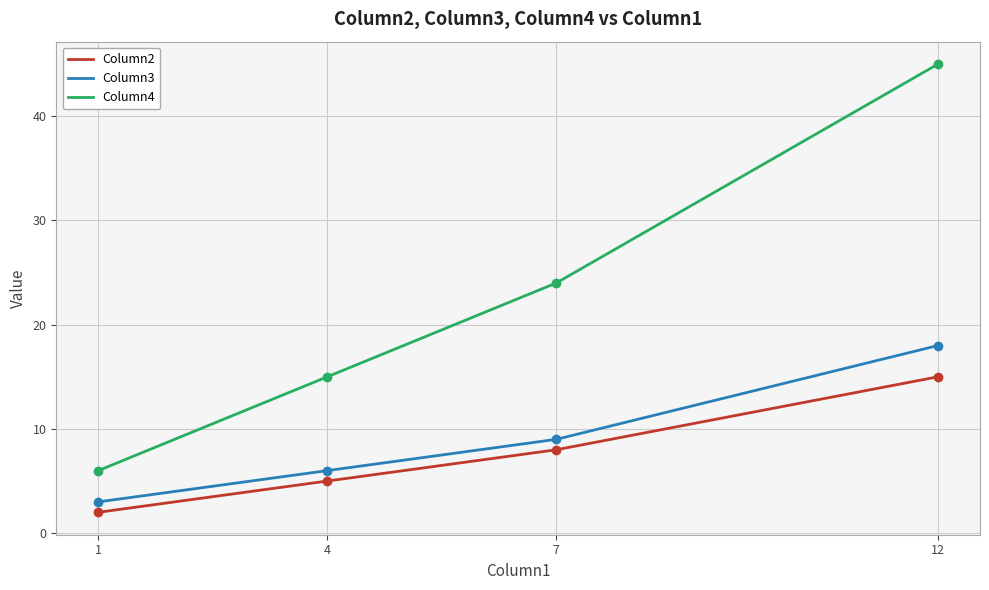

Reading right to left, transcribe all the data shown in this chart.

Column2: 12=15	7=8	4=5	1=2
Column3: 12=18	7=9	4=6	1=3
Column4: 12=45	7=24	4=15	1=6